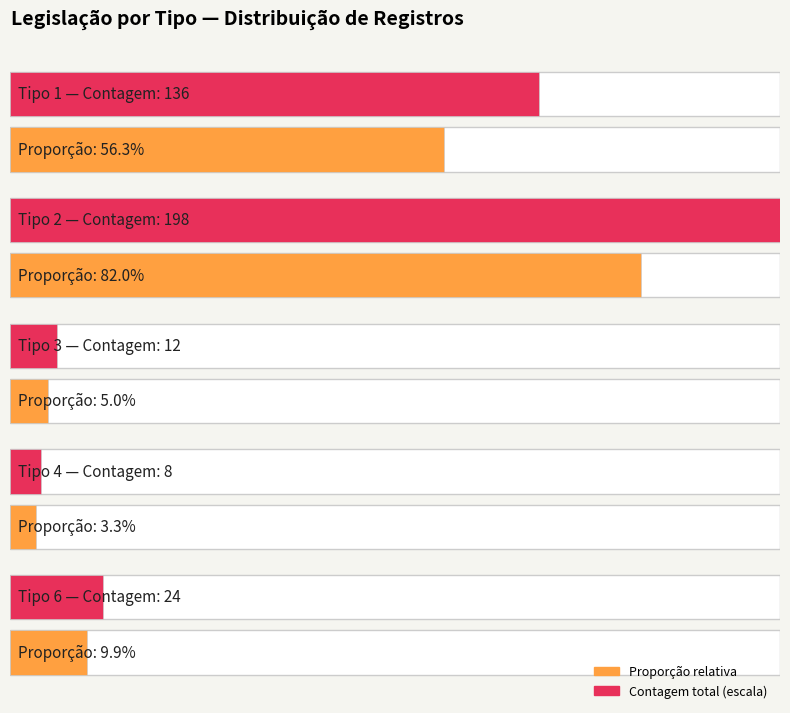

How many data points are less than 3?

2